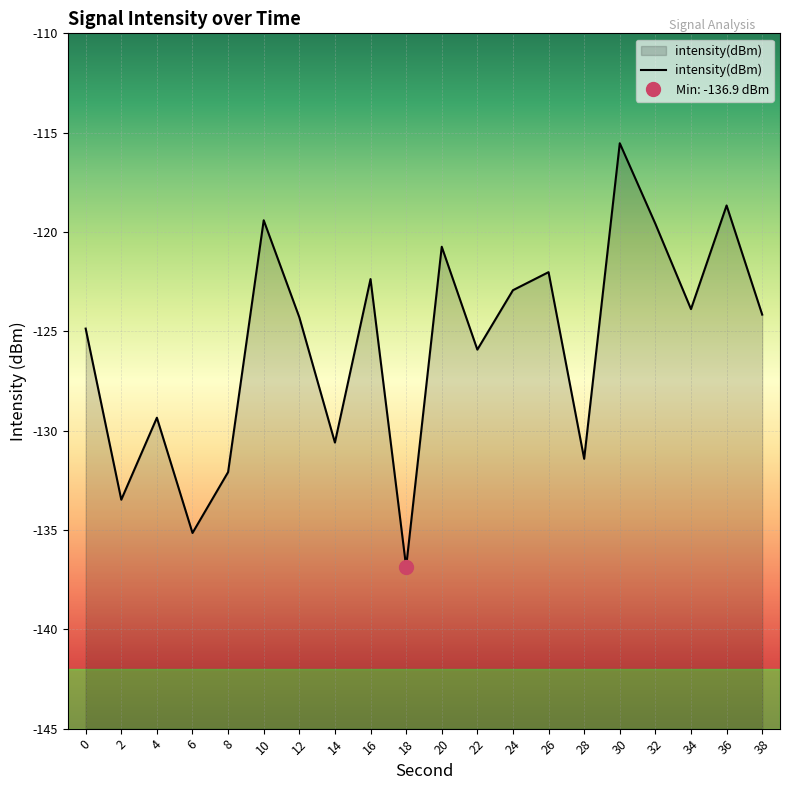

How many interior local peaks (higher than both neighbors) does the data have?

7